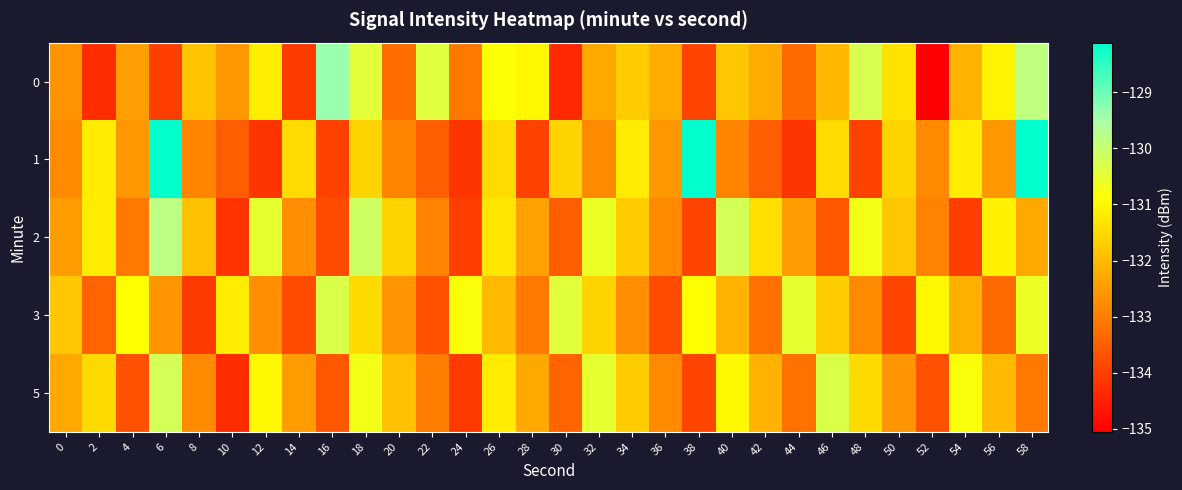

Count the number of categories in the chart.

30